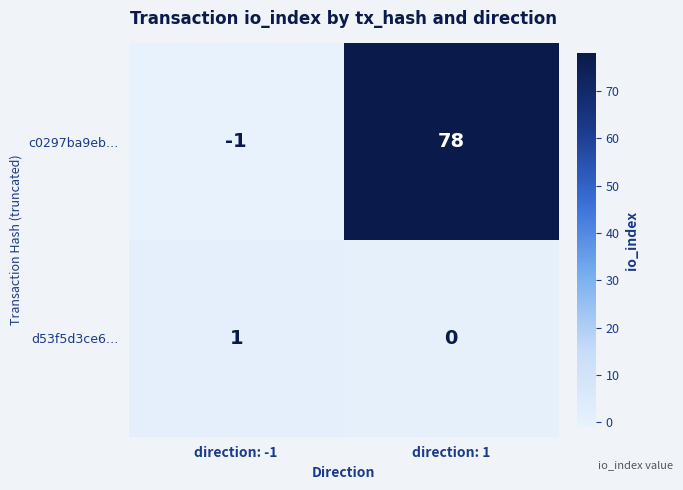

Which series has the widest spread of values?

c0297ba9eb…